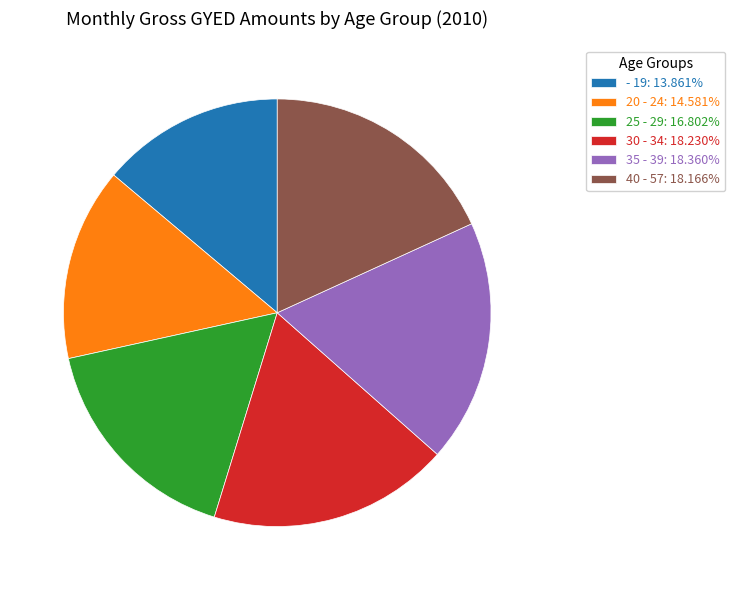

Which category has the smallest portion of the pie?

- 19